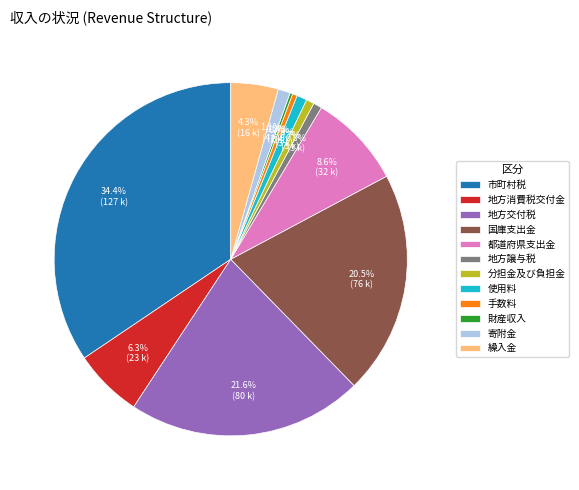

Is there a majority slice in this chart?

No